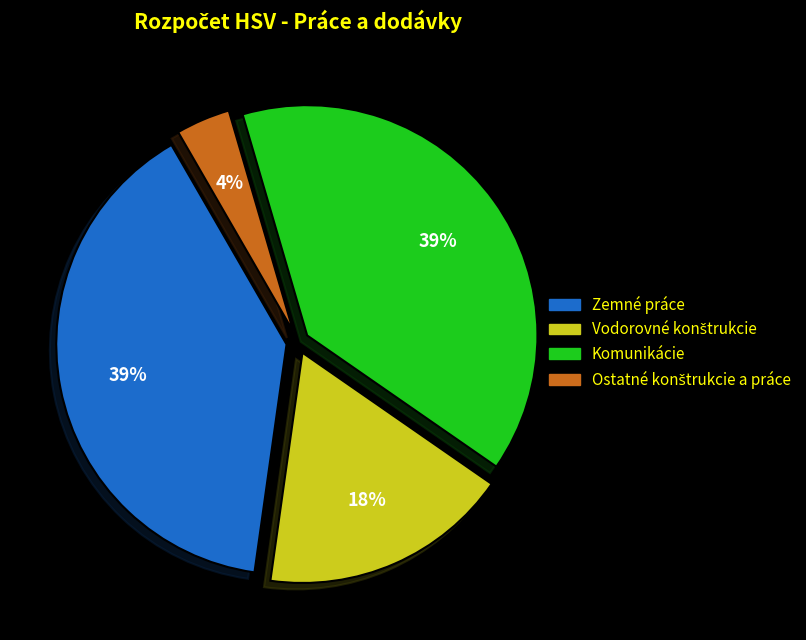

To the nearest percent, what is the average slice percentage?

25%